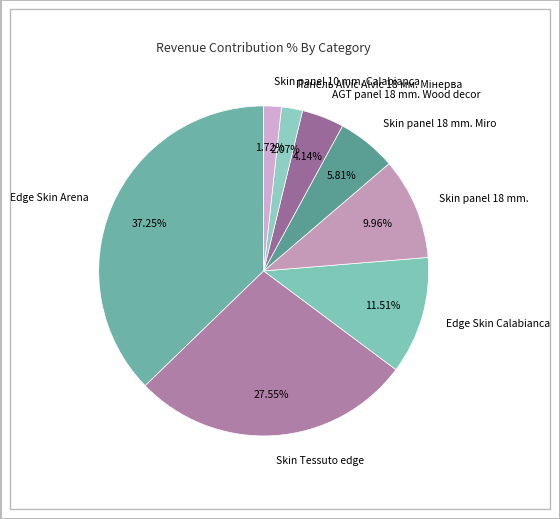

Which slice is the largest?

Edge Skin Arena